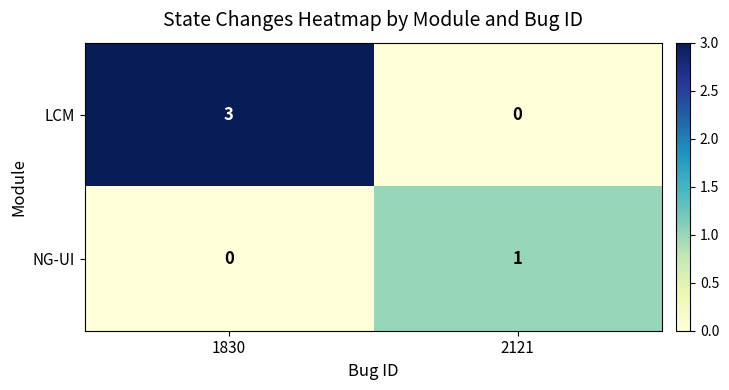

At which category is the sum across all series the highest?

1830